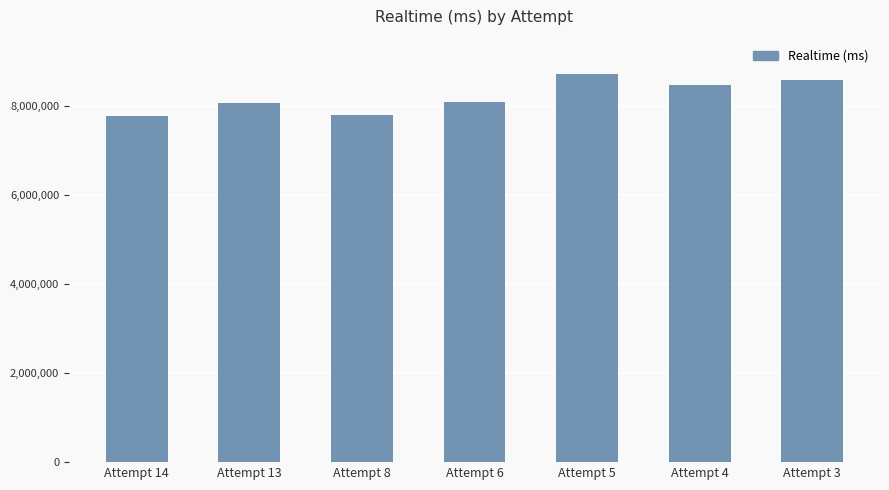

What is the difference between the values at Attempt 13 and Attempt 5?

650615